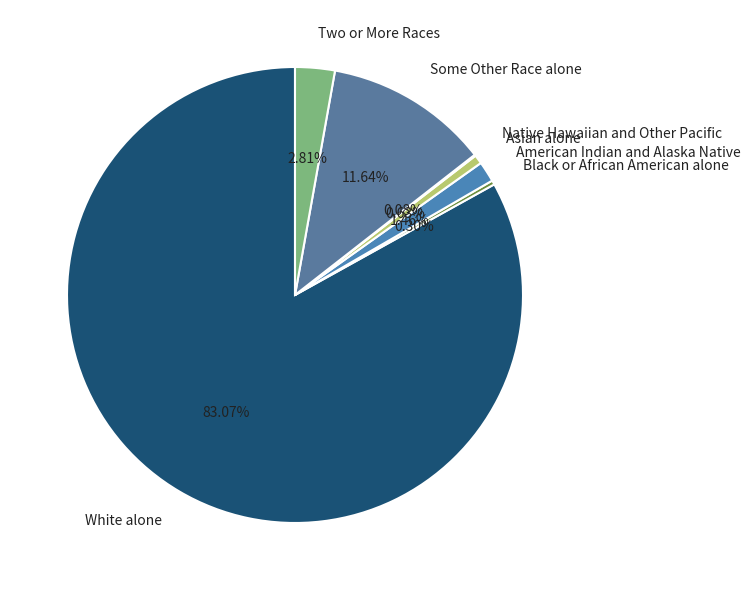

The Some Other Race alone slice represents 12% of the pie. True or false?

True